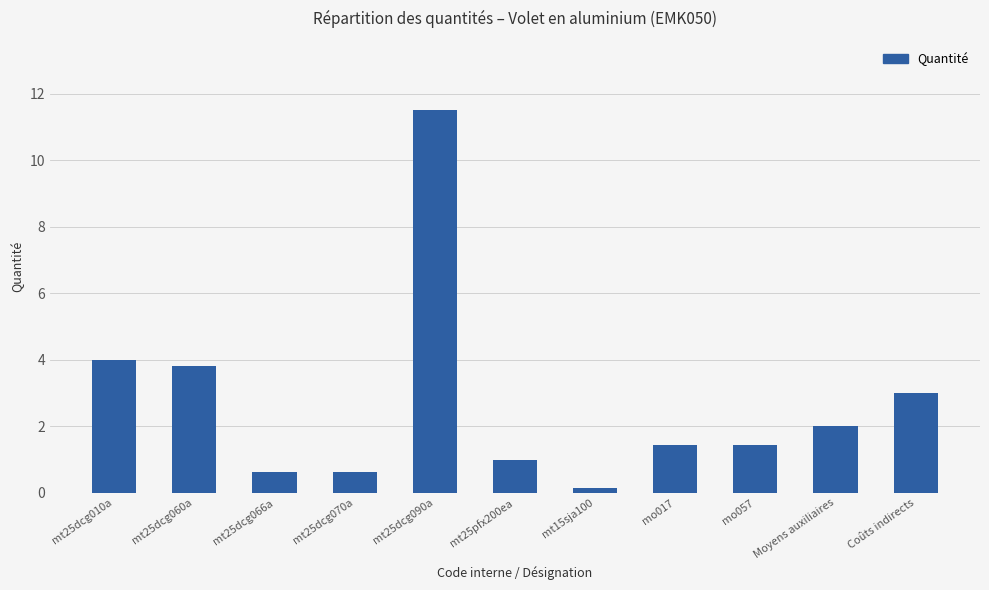

What is the label of the 11th bar from the left?

Coûts indirects